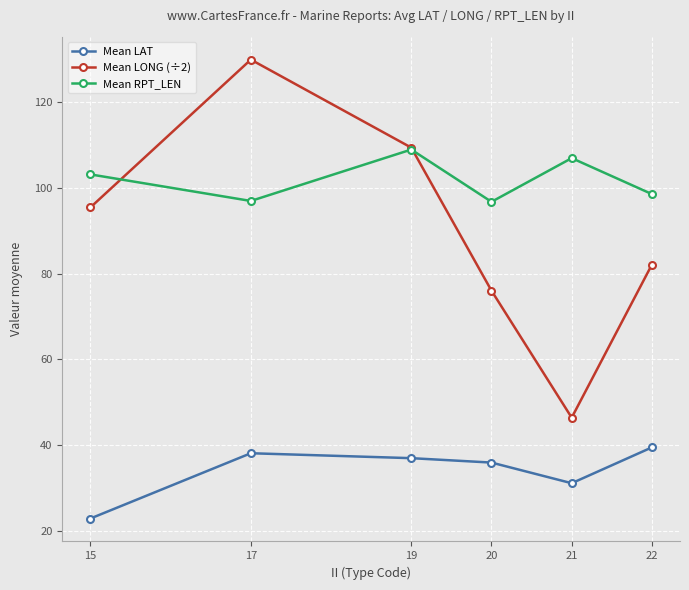

How many interior local peaks does the Mean LONG (÷2) series have?

1